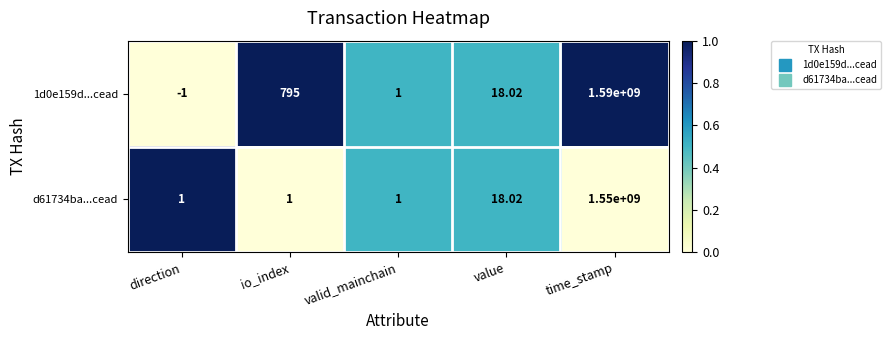

List the series in order of their peak value, highest first.

1d0e159d...cead, d61734ba...cead